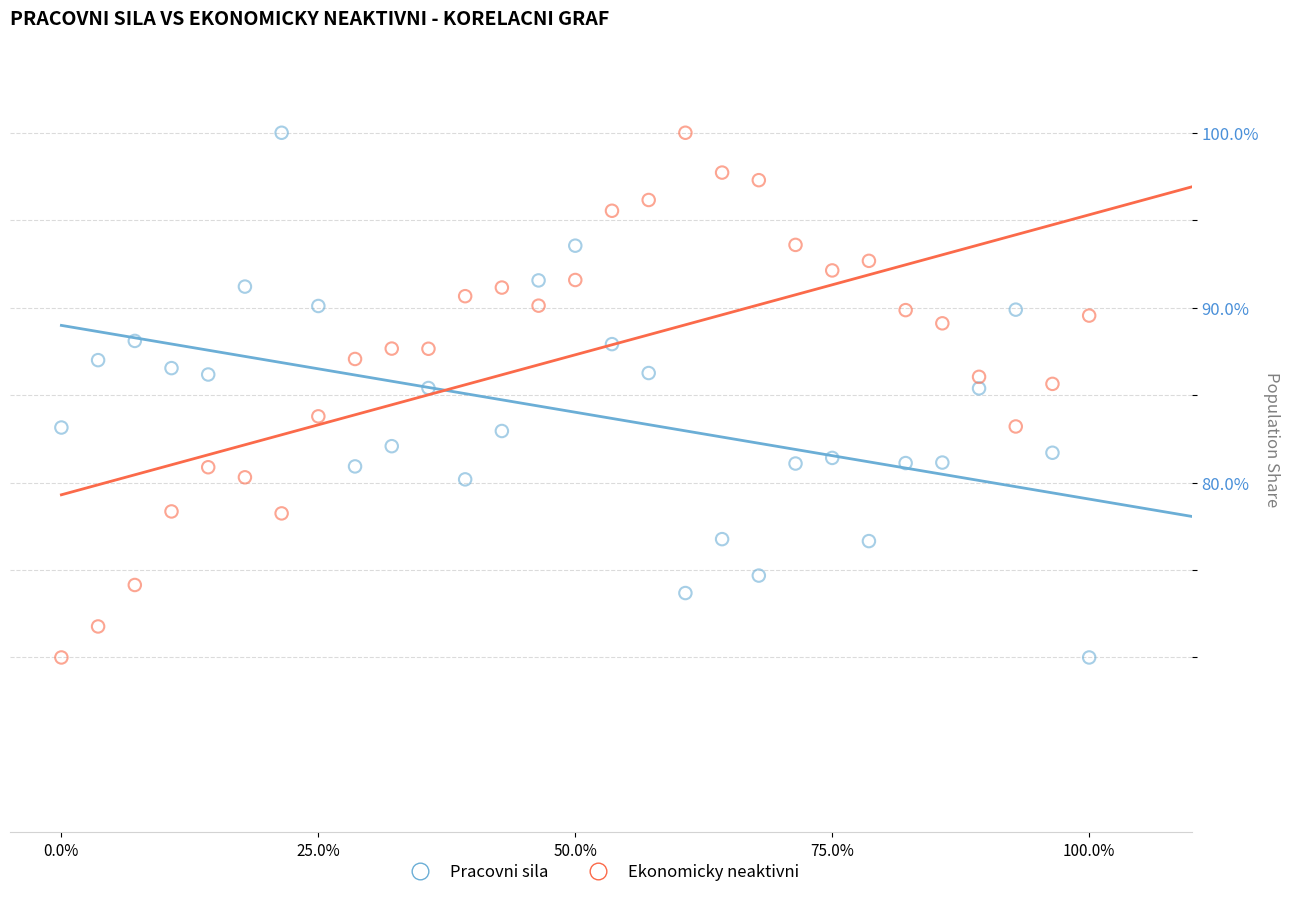

What is the X range (max minus min) for the scatter plot?

1.0